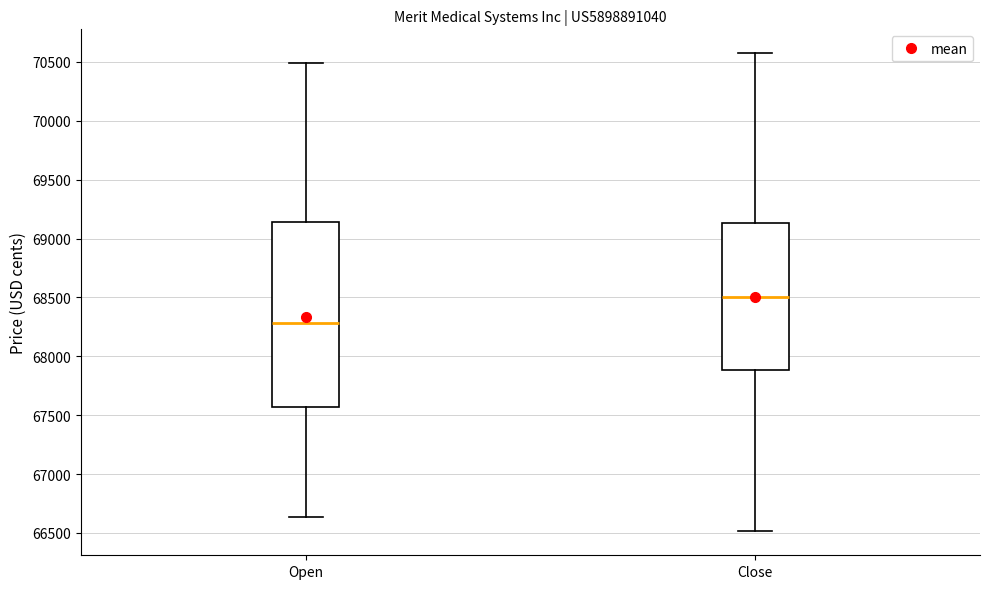

Which box is the tallest, from its lower edge to its upper edge?

Open